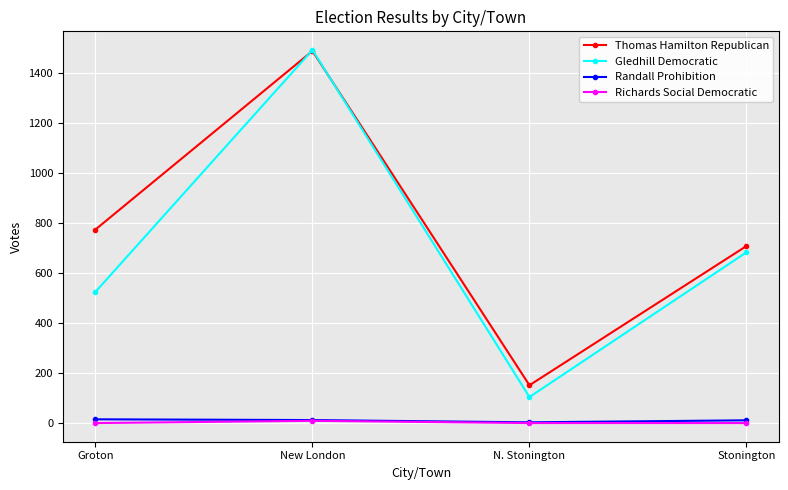

Which category has the highest value across all series?

New London